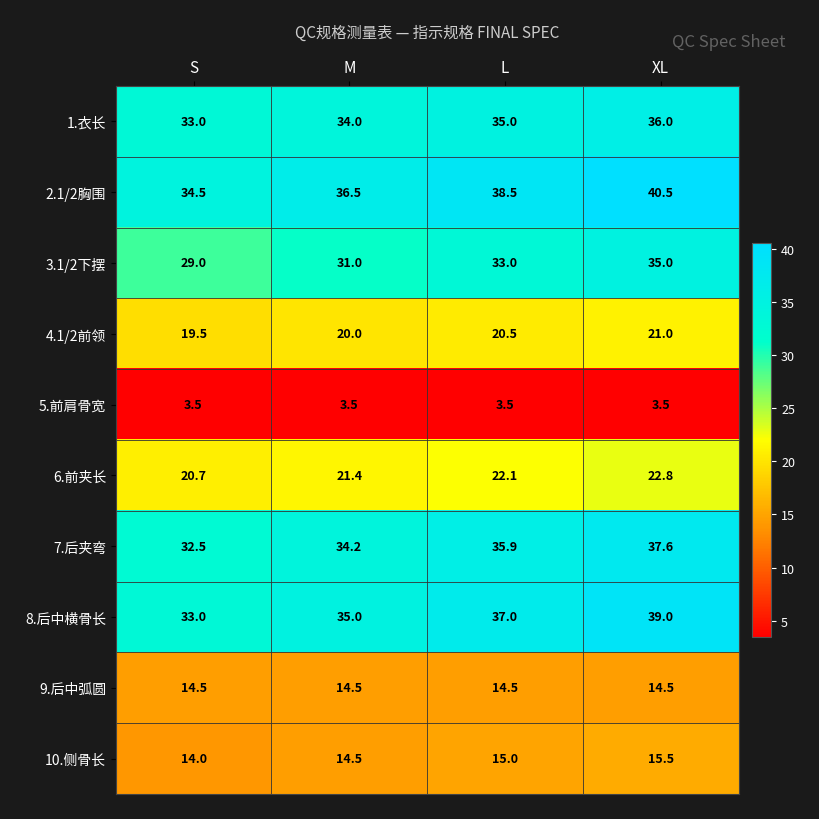

What is the minimum value shown in the chart?

3.5